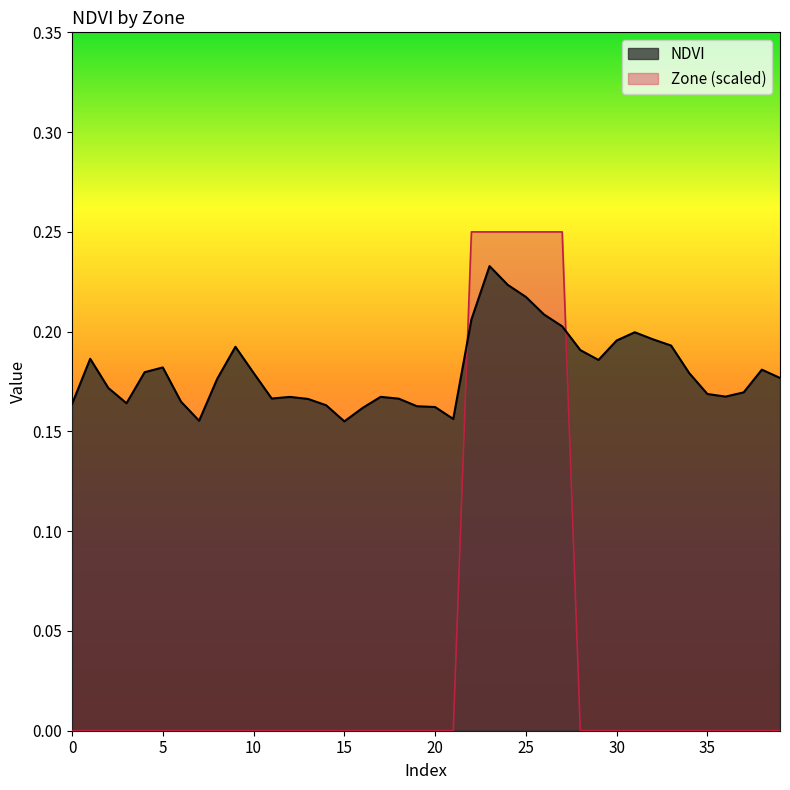

What is the total value across all series at 12?

0.2